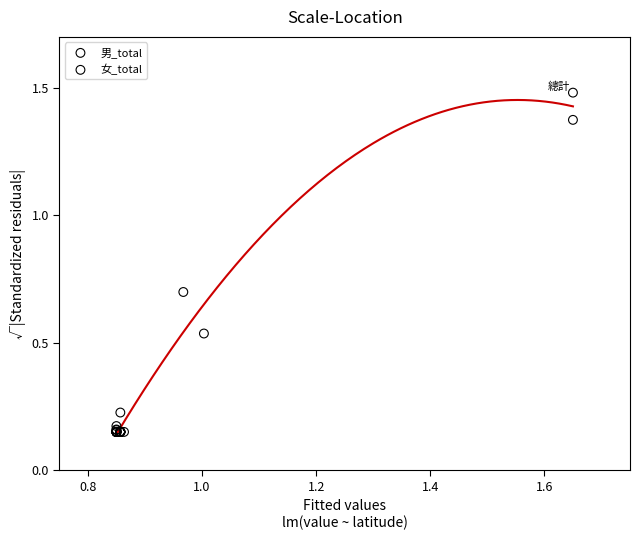

What are all the series names shown in the legend?

男_total, 女_total